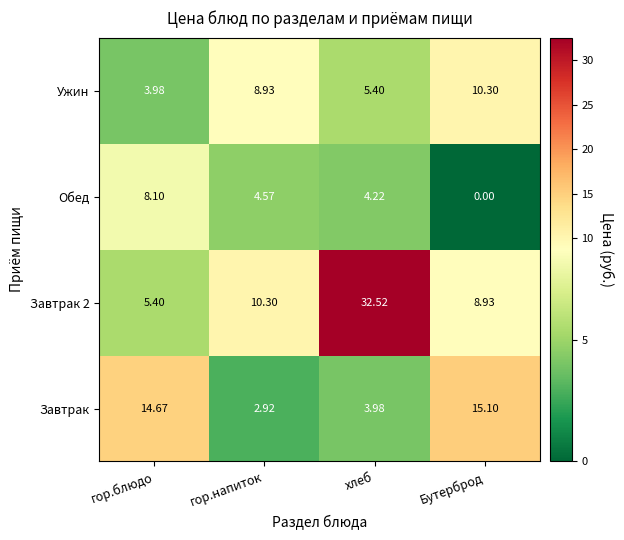

Between гор.блюдо and гор.напиток, which series saw the biggest shift?

Завтрак